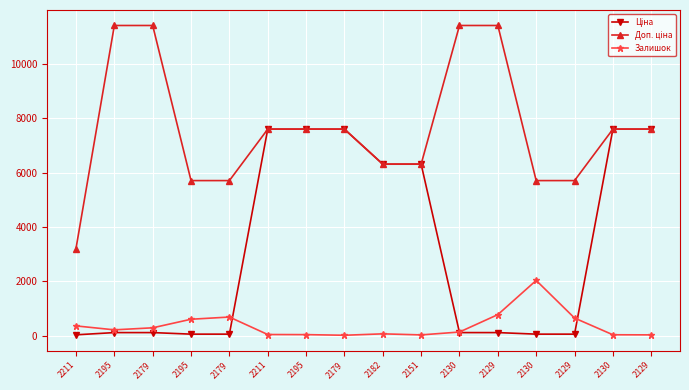

How many categories are shown in the chart?

16